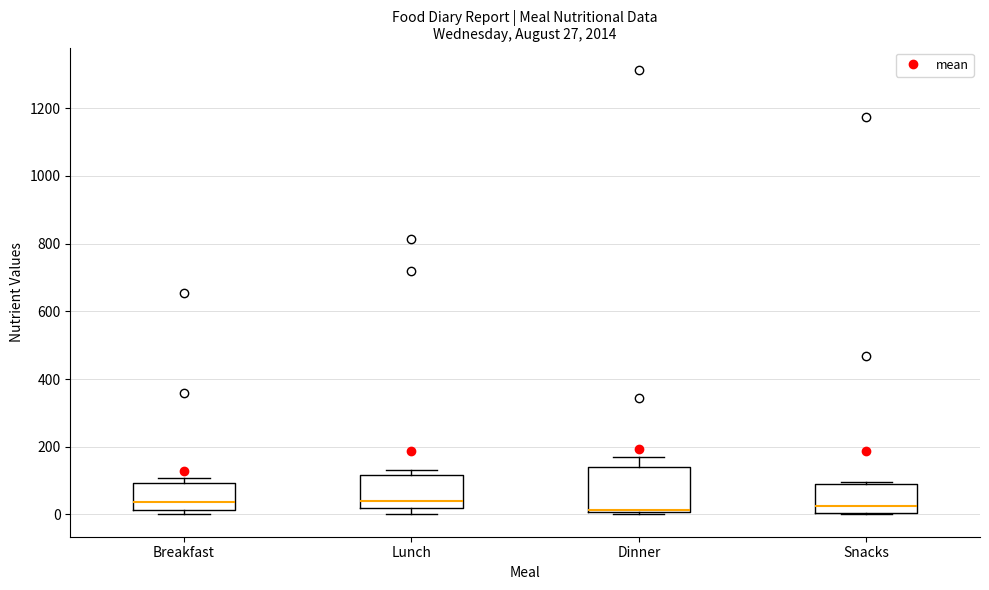

Which box is the tallest, from its lower edge to its upper edge?

Dinner